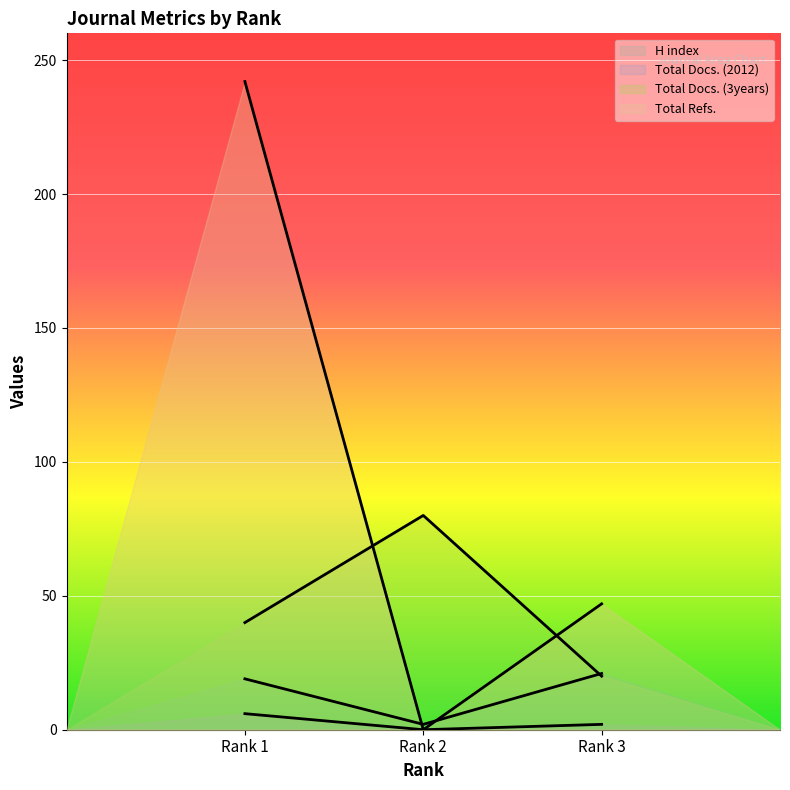

What is the value of the Total Refs. point at the 1st from the left?

242